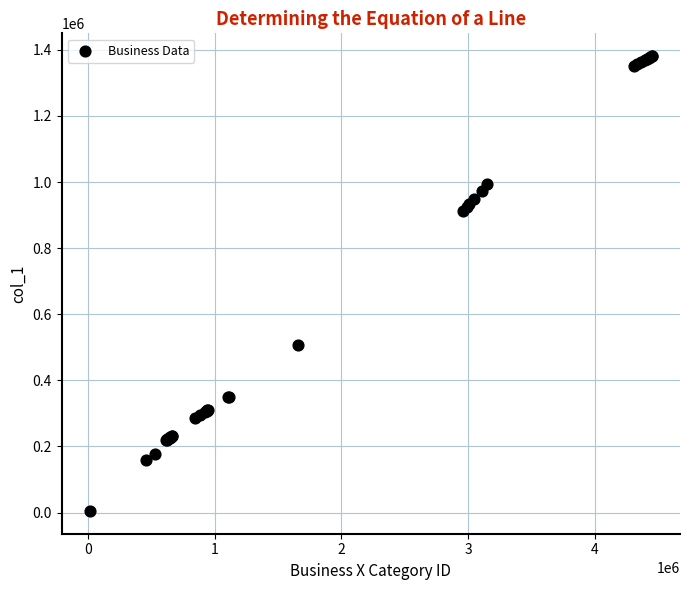

What Y value in the scatter plot is closest to 692979?

506691